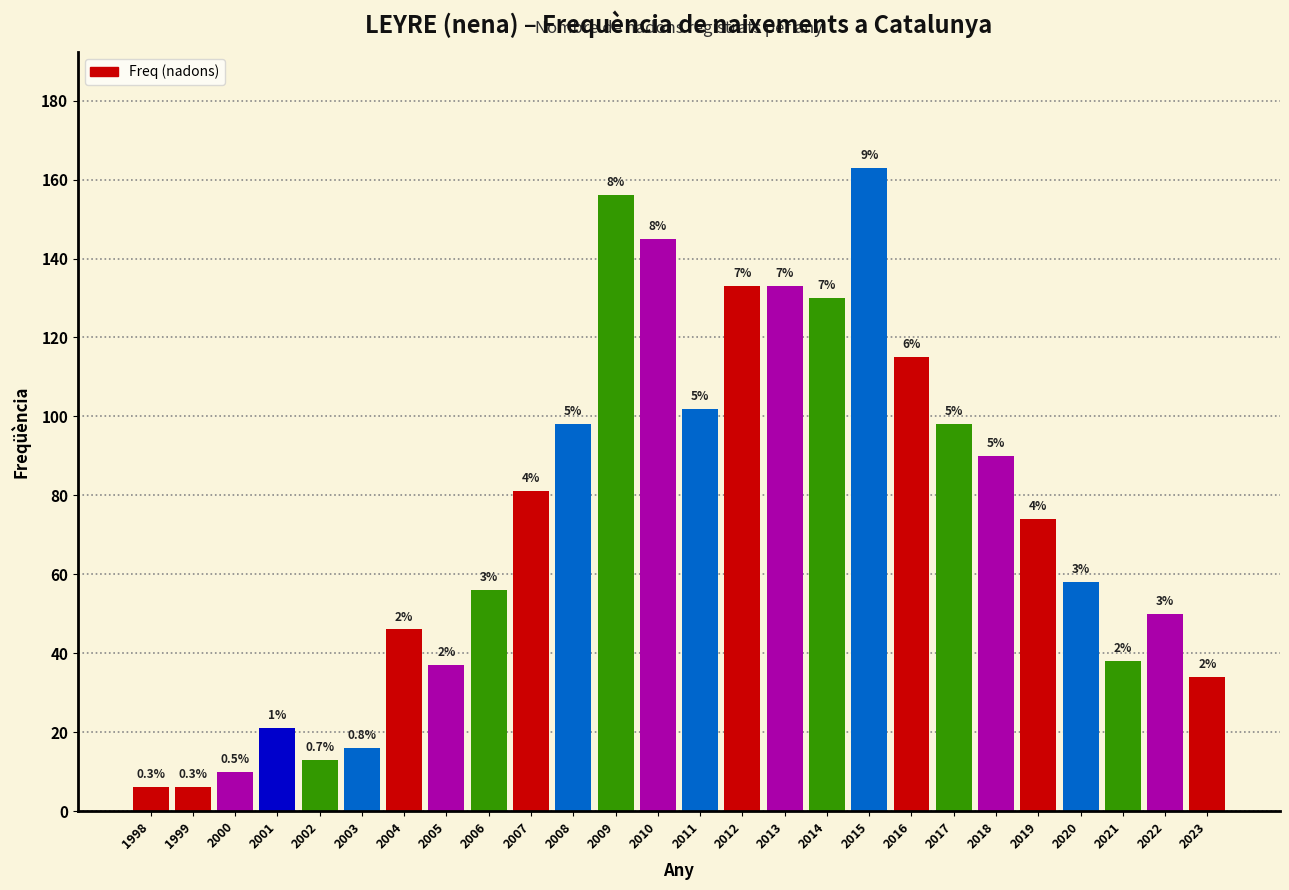

How many bars are there in total?

26